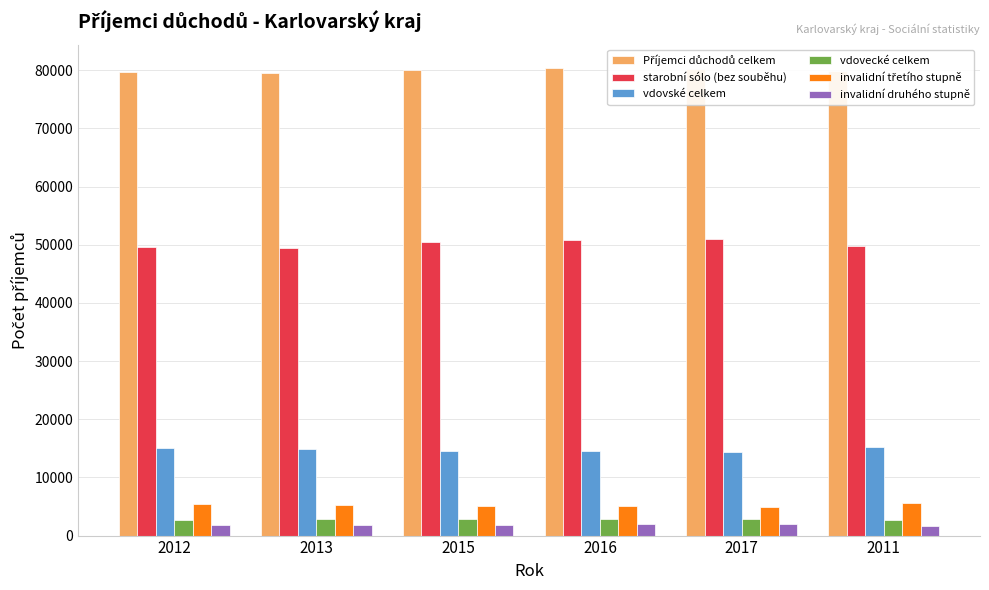

At how many categories does at least one series exceed 12479?

6